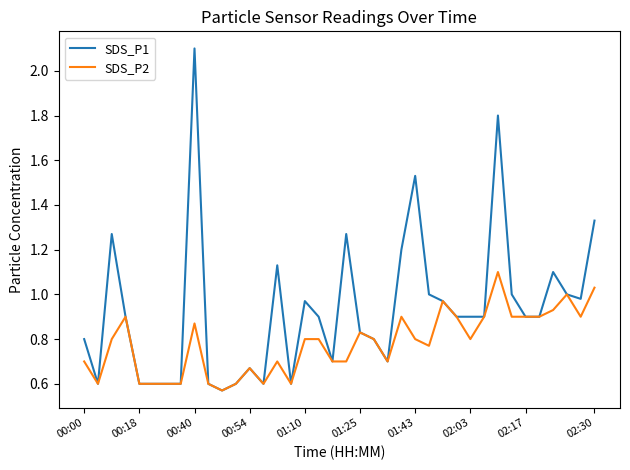

List the series in order of their overall mean, highest first.

SDS_P1, SDS_P2